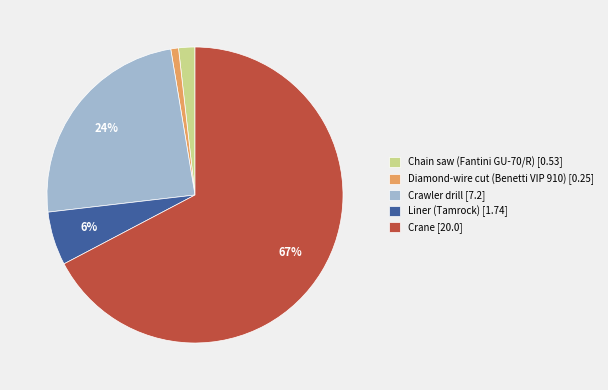

Which slice is the largest?

Crane